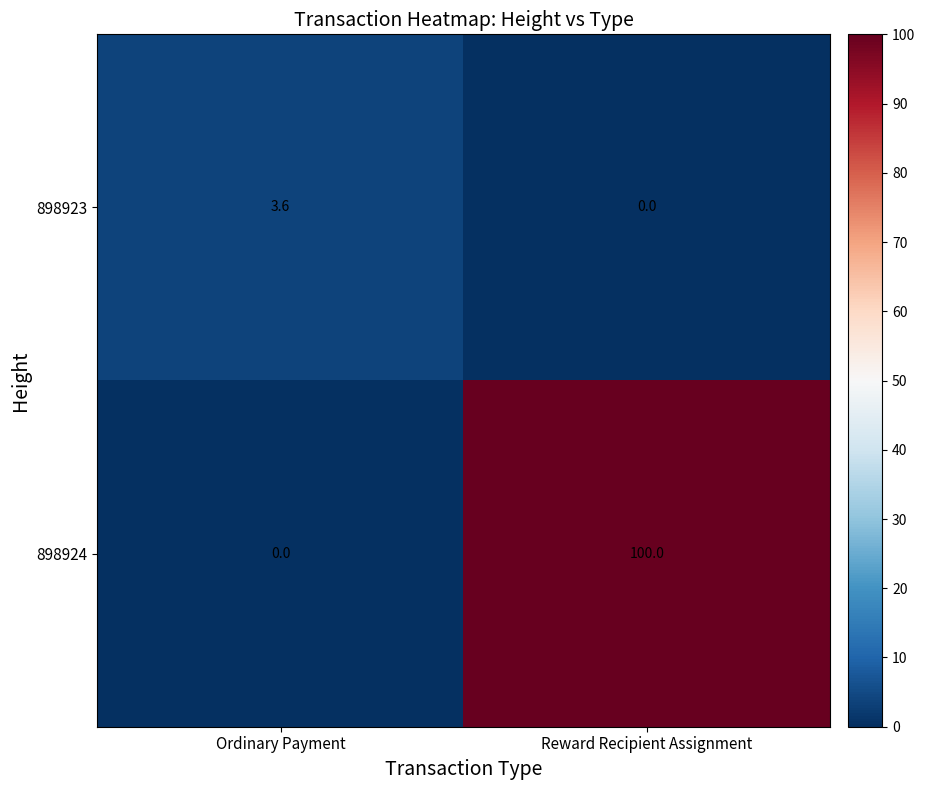

What is the difference between the 898923 values at Ordinary Payment and Reward Recipient Assignment?

3.6